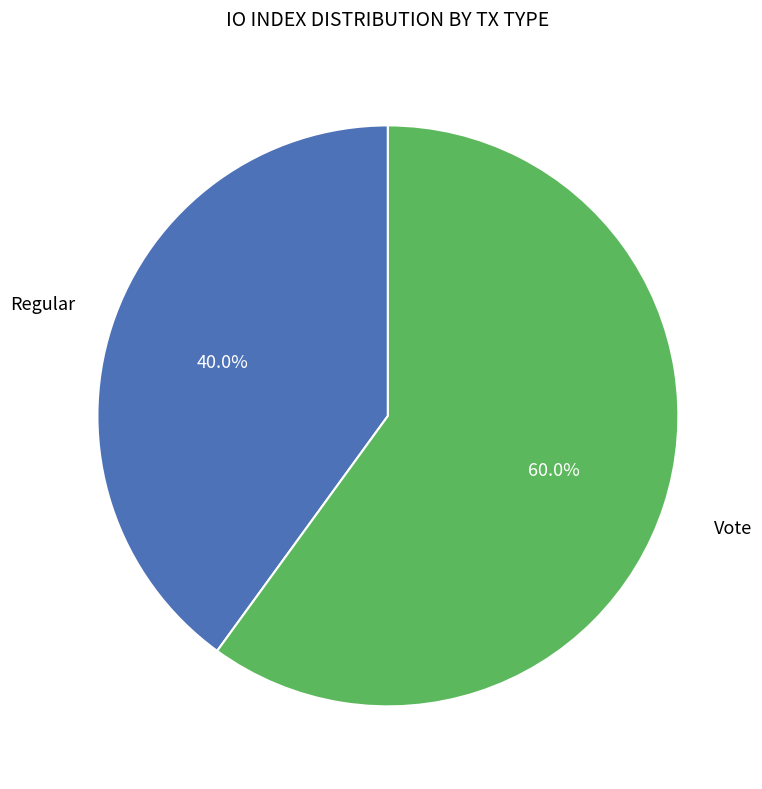

Is there a majority slice in this chart?

Yes